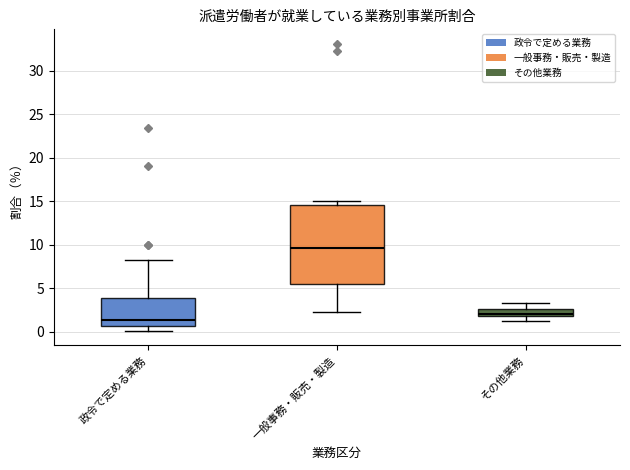

Reading left to right, read every box against the y-axis: the position of its median line, the range the box covers, and the ends of its whiskers. The values are not printed on the chart, so give them approximately, as read against the axis.

政令で定める業務: median 1.5, box 0.5 to 4.0, whiskers 0.0 to 8.5
一般事務・販売・製造: median 9.5, box 5.5 to 14.5, whiskers 2.5 to 15.0
その他業務: median 2.0 (just above the box's lower edge), box 2.0 to 2.5, whiskers 1.5 to 3.5